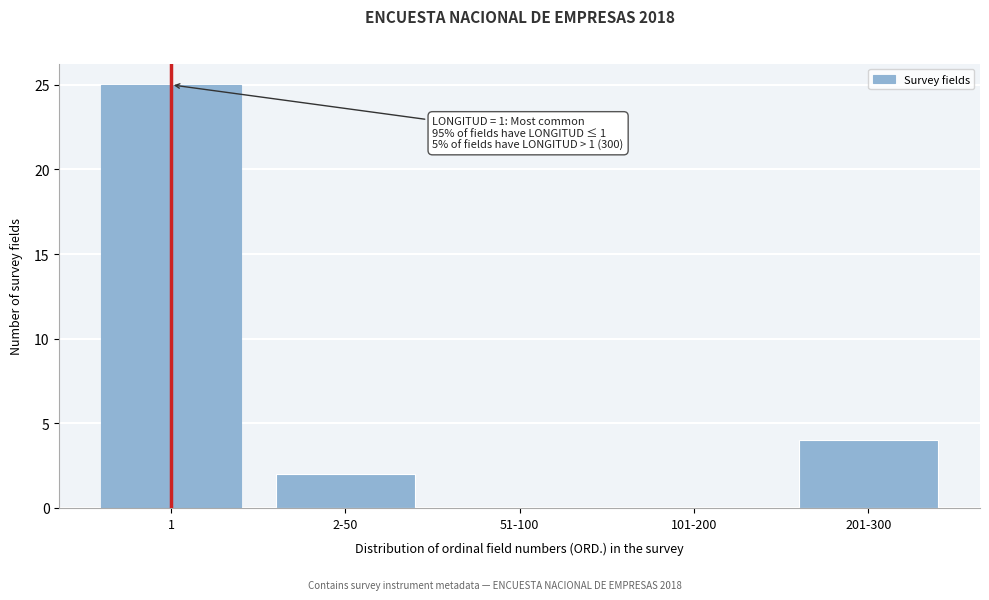

Reading left to right, what are all the values shown in this chart?

1=25	2-50=2	51-100=0	101-200=0	201-300=4